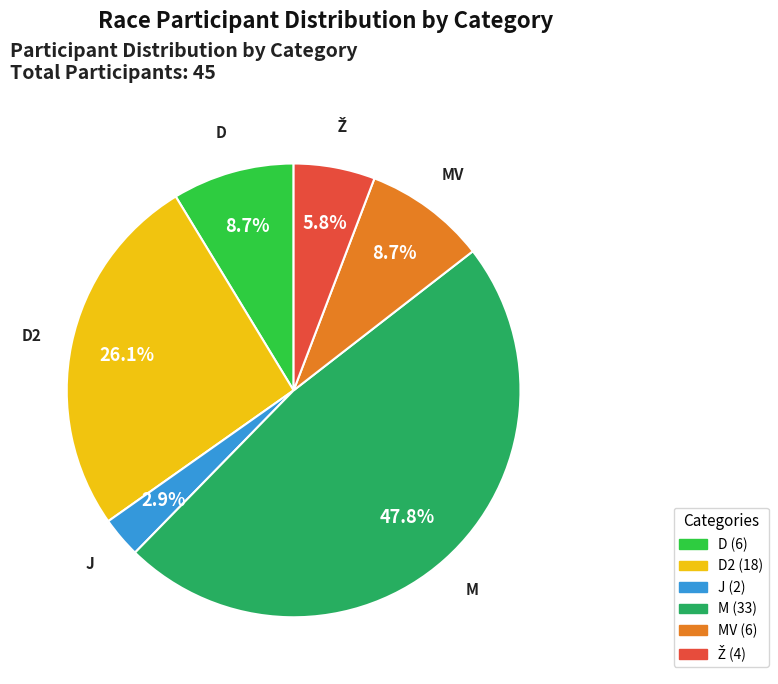

Is there any slice that represents more than half of the pie?

No